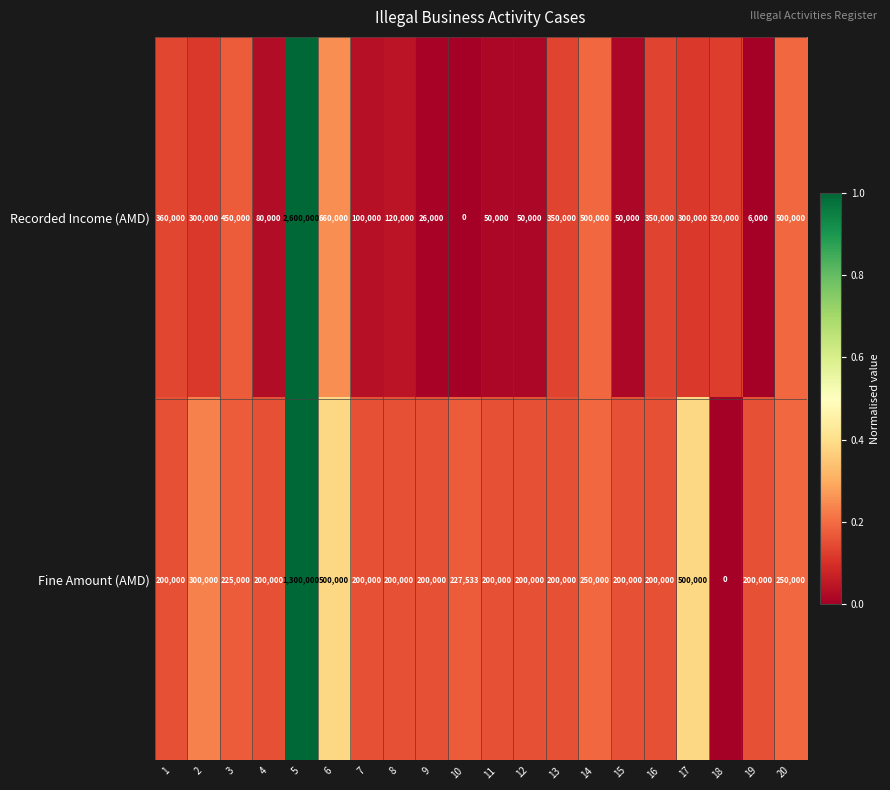

Rank the series by their maximum value, from highest to lowest.

Recorded Income (AMD), Fine Amount (AMD)